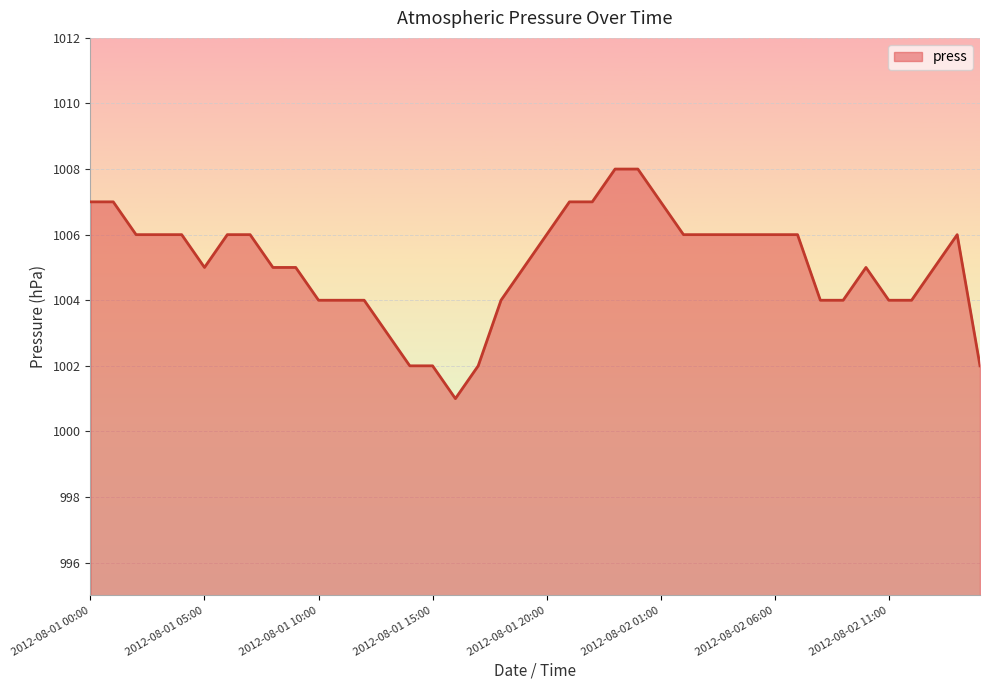

What is the difference between the maximum and minimum values?

7